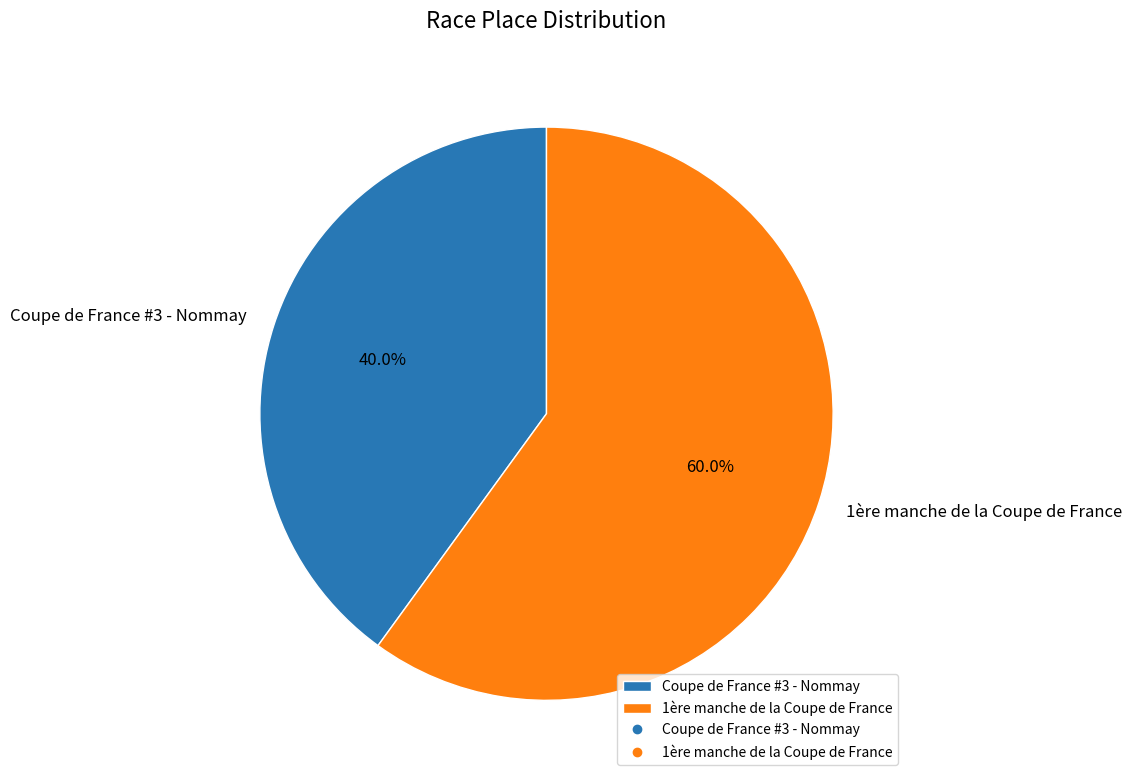

Which category accounts for the majority?

1ère manche de la Coupe de France